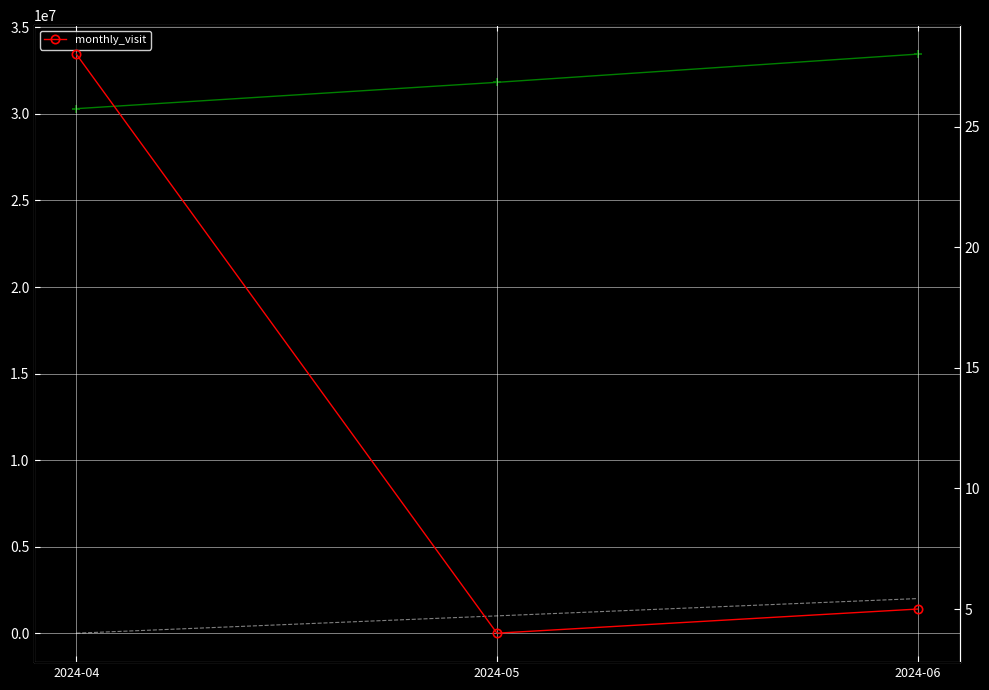

Rank the categories by value from highest to lowest.

2024-04, 2024-06, 2024-05